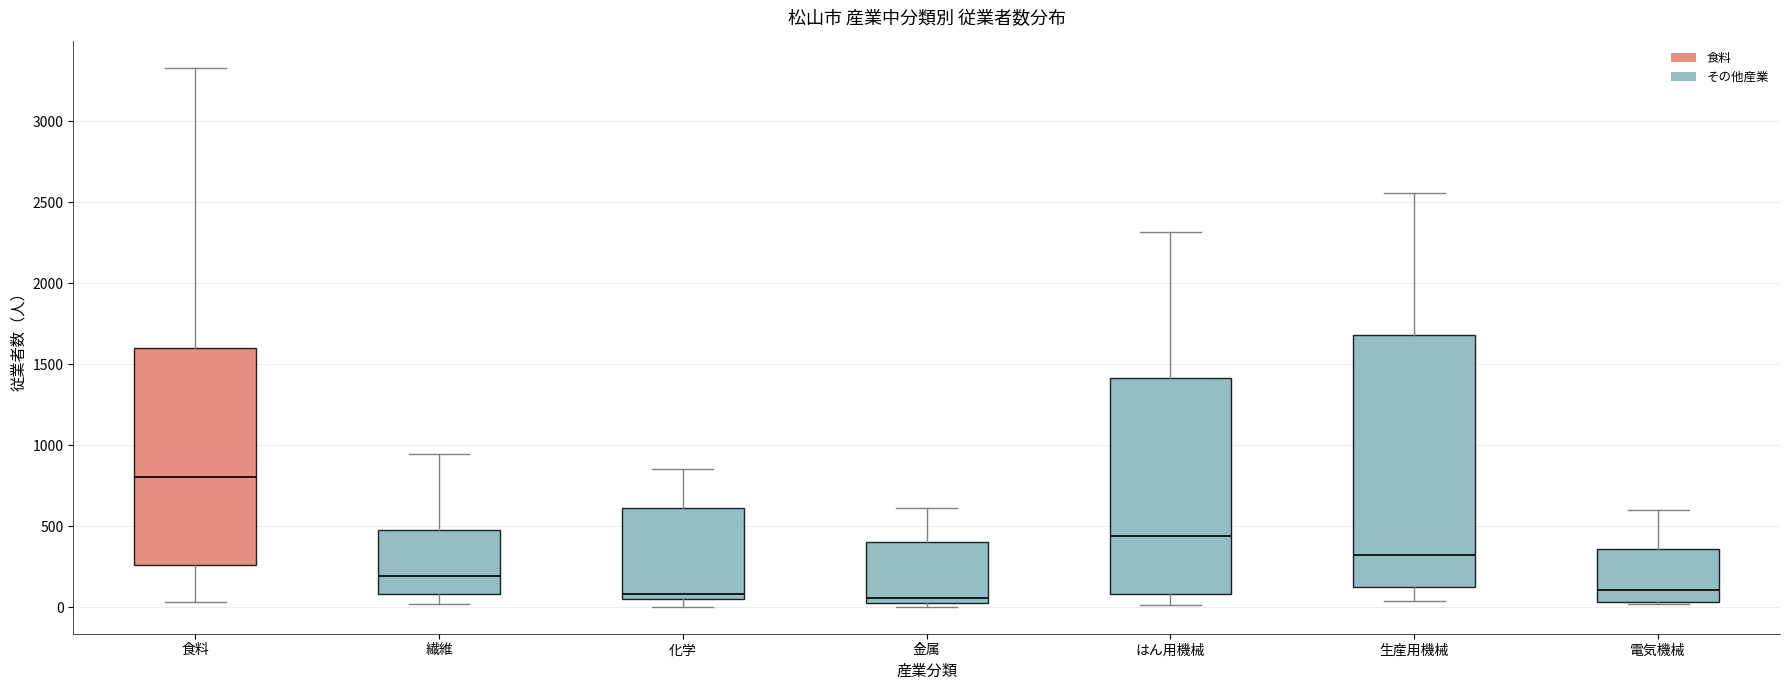

Which box is the tallest, from its lower edge to its upper edge?

生産用機械